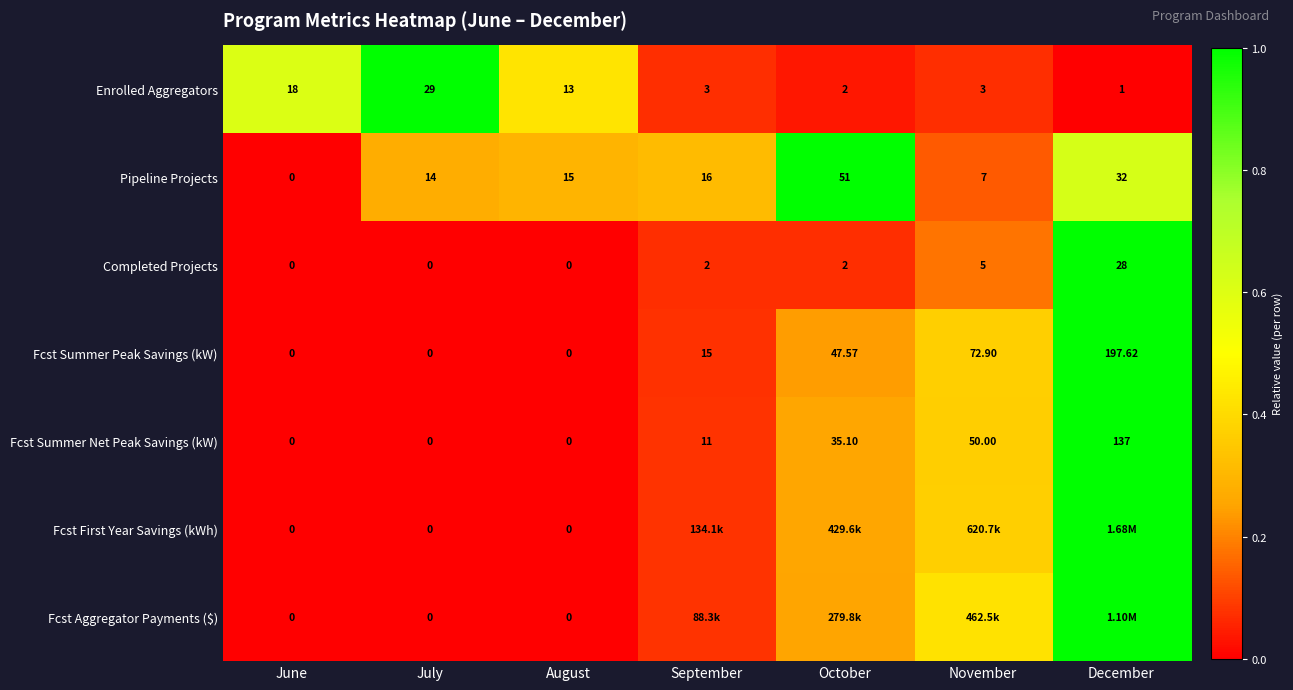

At which label is Fcst Summer Net Peak Savings (kW) closest to 68?

November